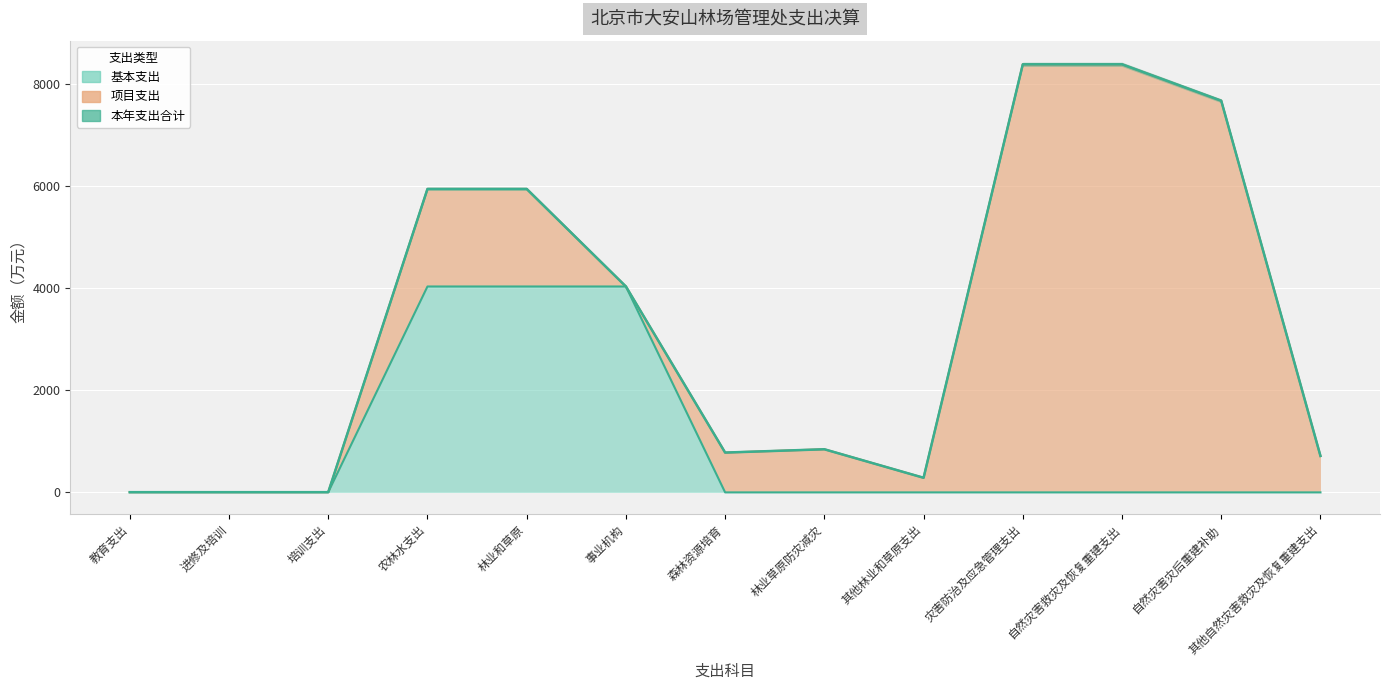

In 本年支出合计, how many points are higher than both neighbors (excluding endpoints)?

1